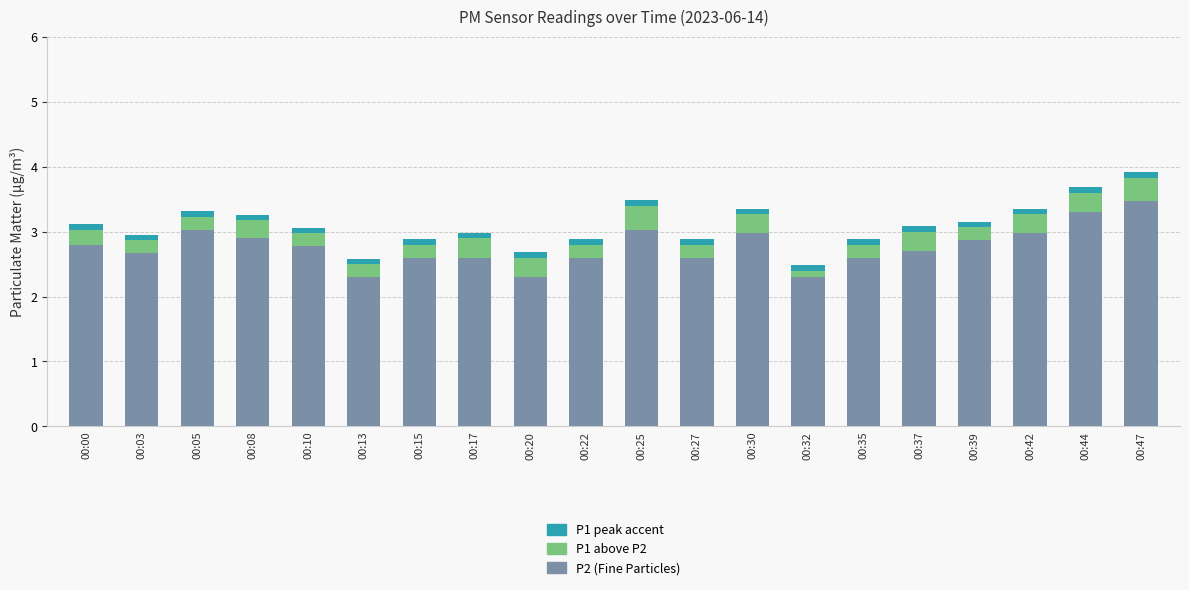

The P2 (Fine Particles) series shows 1.4 at 00:39. True or false?

False